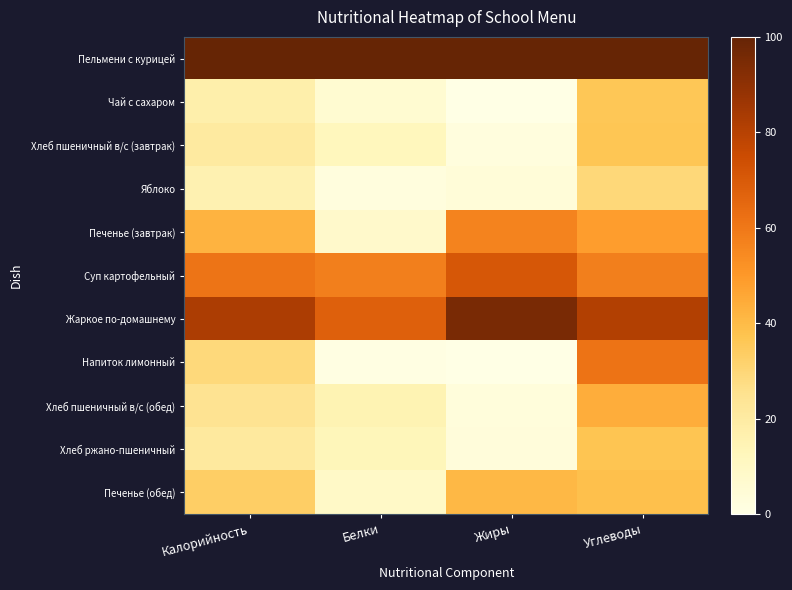

Which series has the widest spread of values?

Напиток лимонный